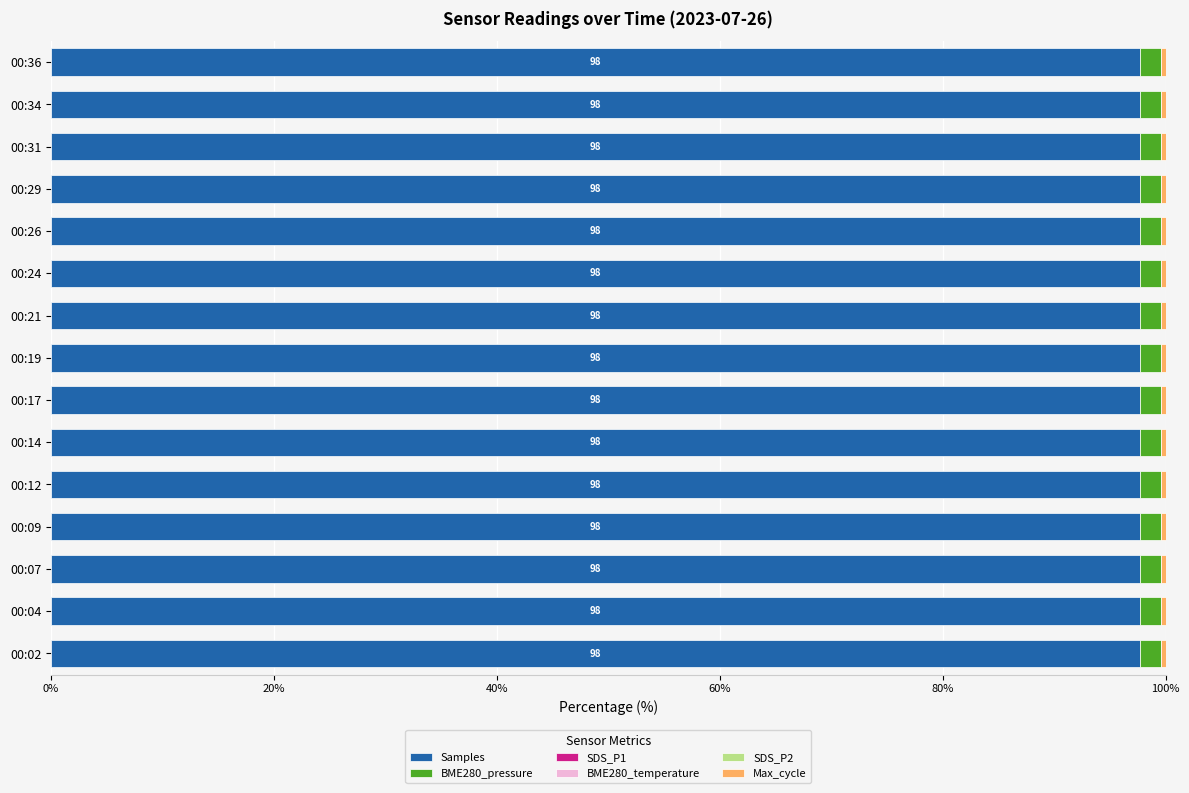

What is the highest value of the Samples series?

97.7